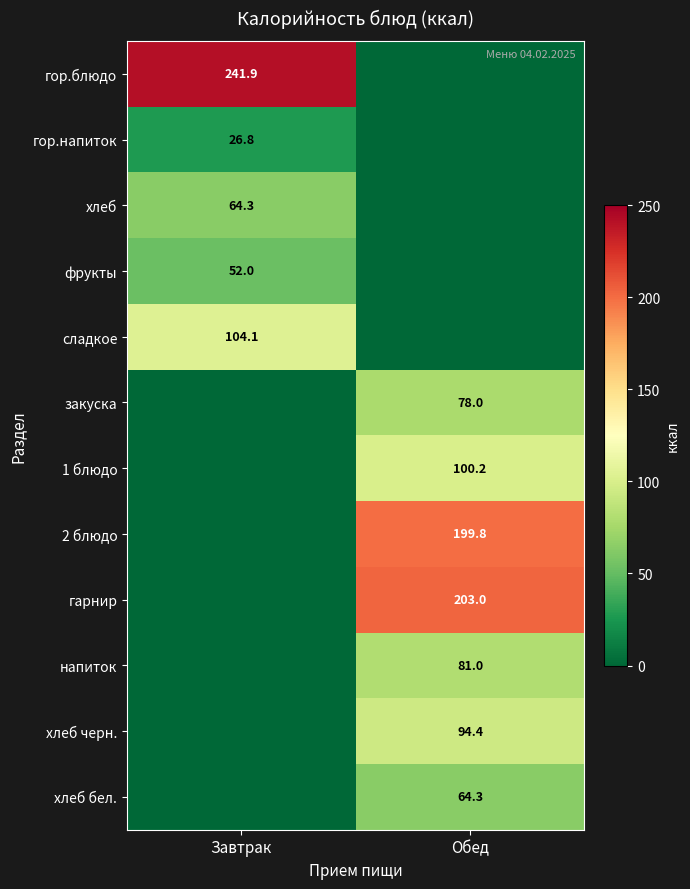

The value of сладкое at Завтрак is 104.1. True or false?

True